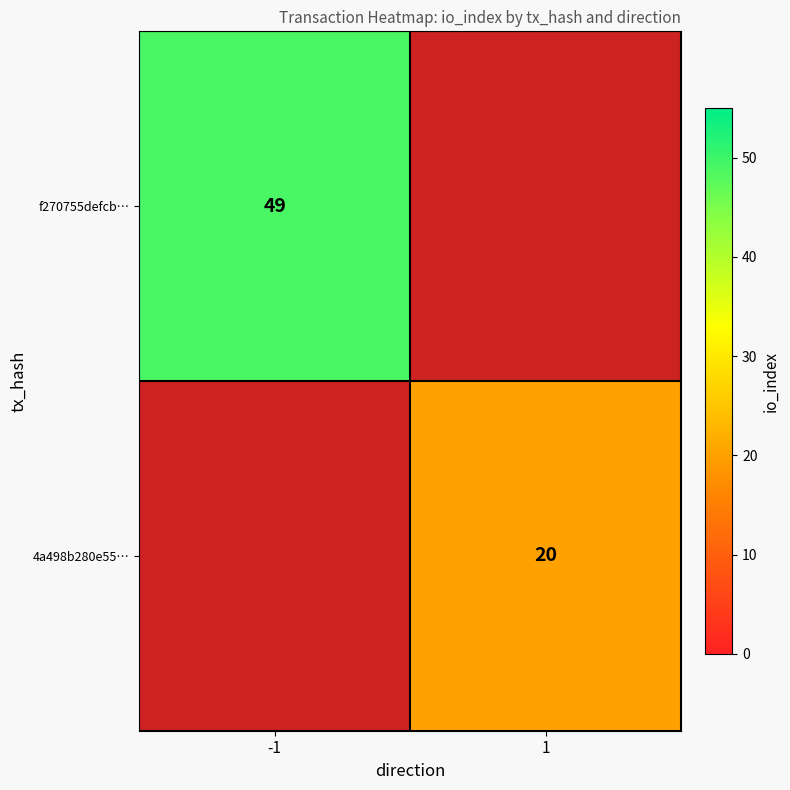

Is it true that f270755defcb… equals 78 at -1?

False